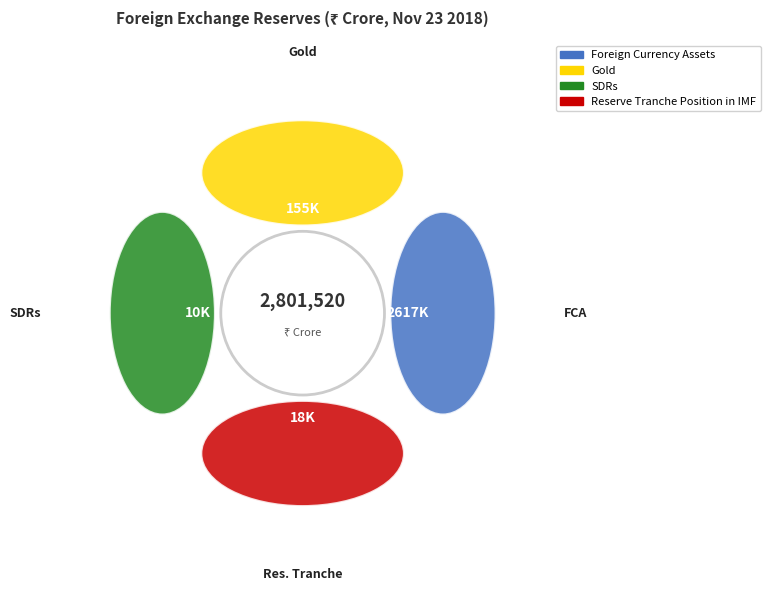

Is it true that SDRs is 15% of the pie?

False